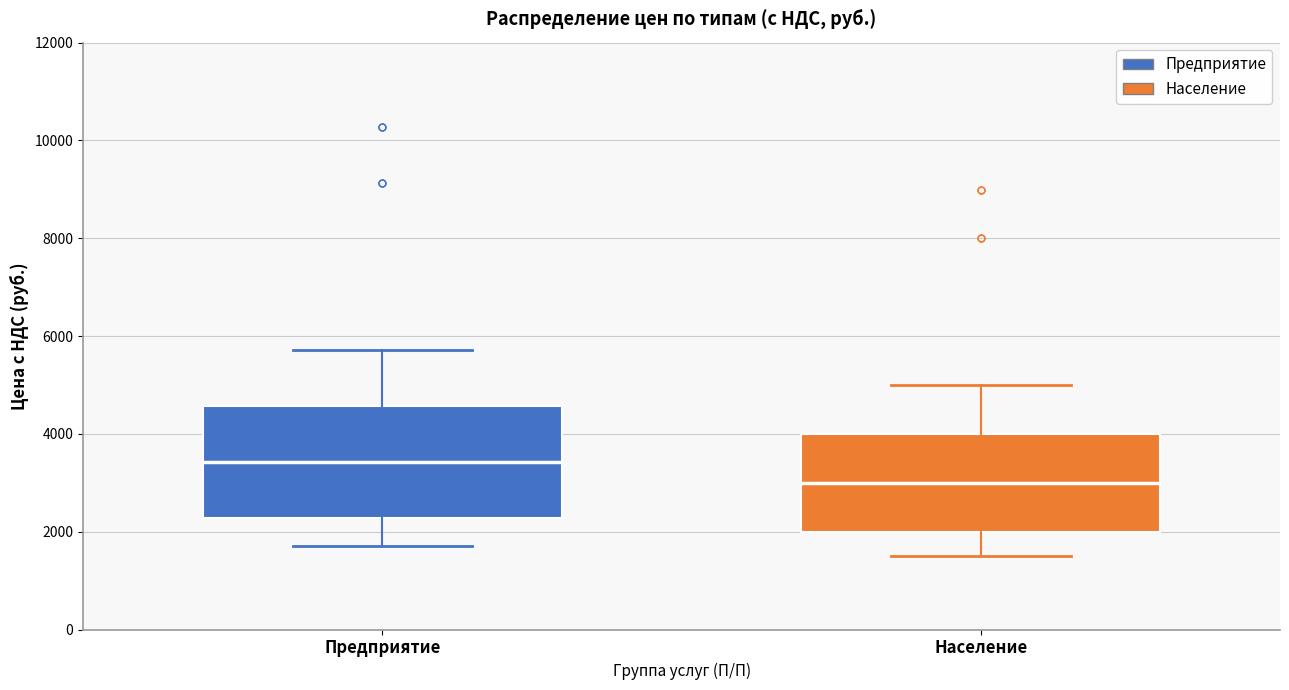

Where is the upper edge of the box for Предприятие on the y-axis? The values are not printed on the chart, so give them approximately, as read against the axis.

4600